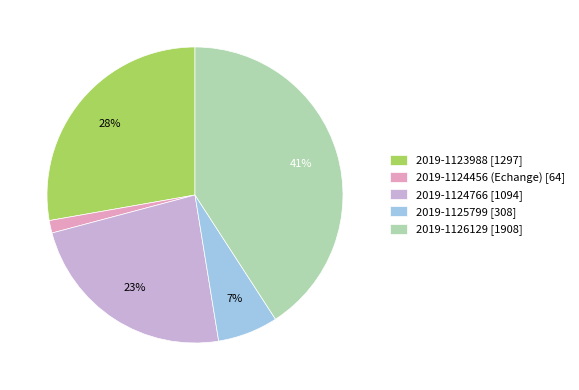

Which category has the biggest portion of the pie?

2019-1126129